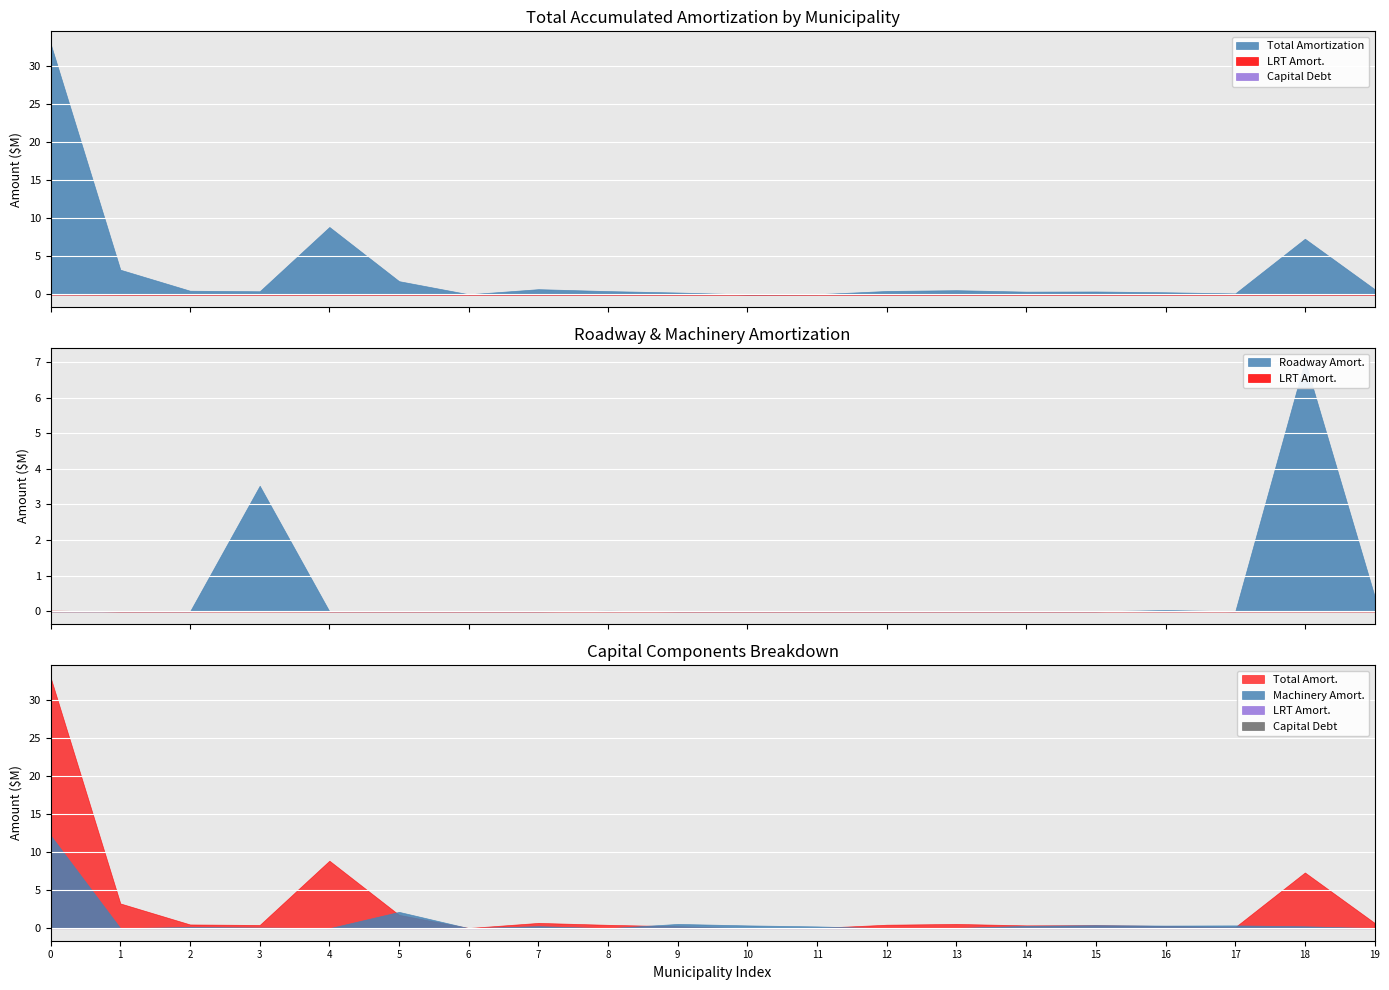

What is the highest value of the Total Accumulated Amortization series?

32947000